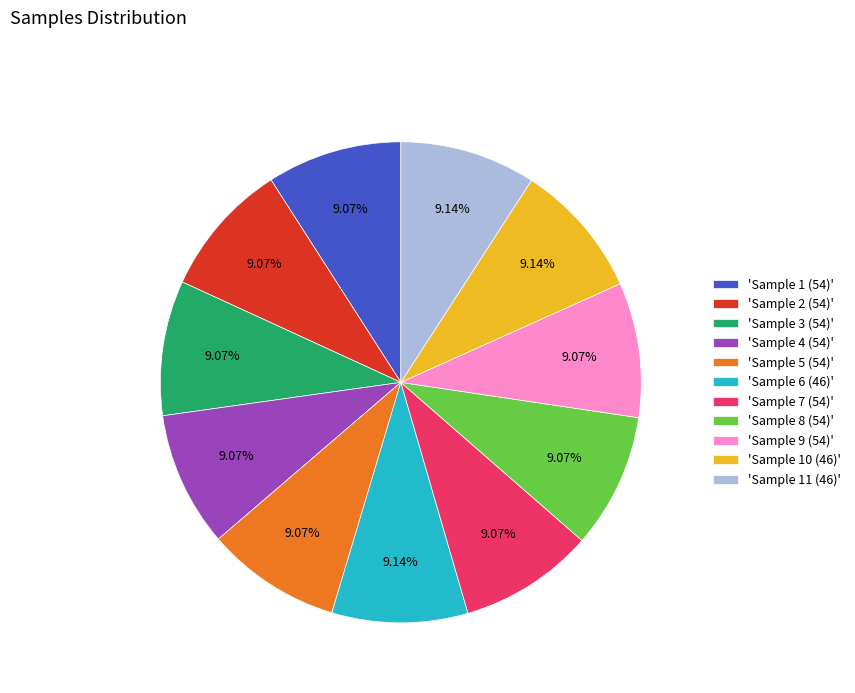

Does any single category account for the majority?

No